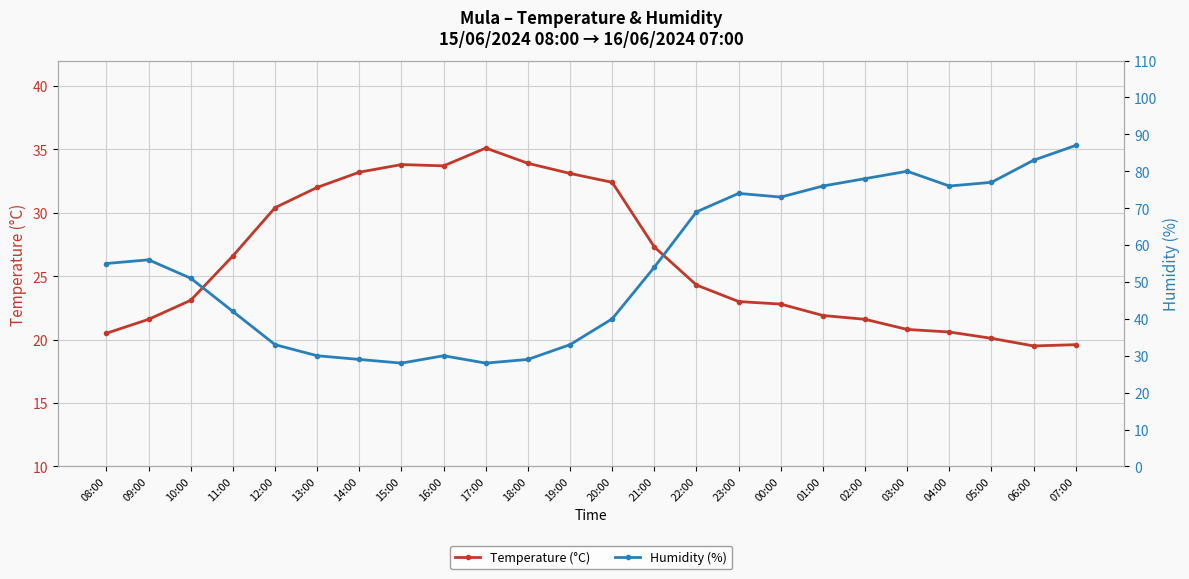

At which label is Humidity (%) closest to 57?

09:00